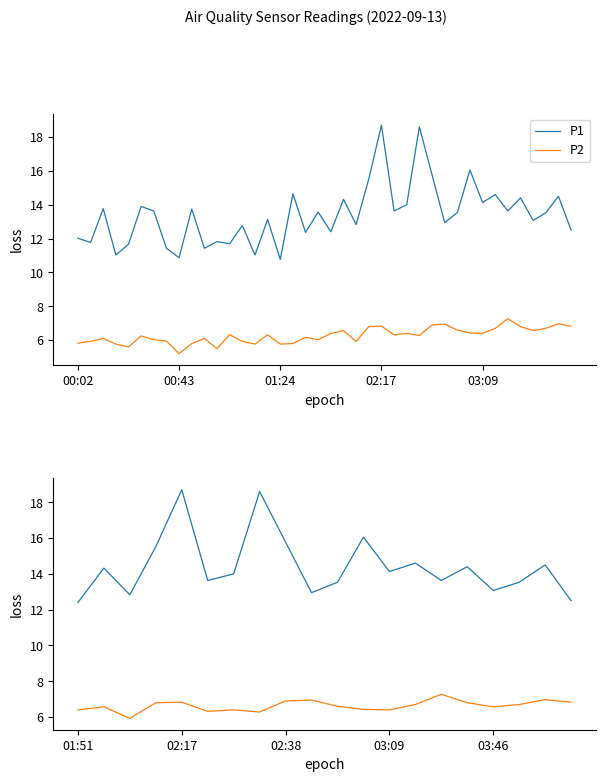

What is the maximum value shown in the chart?

18.7